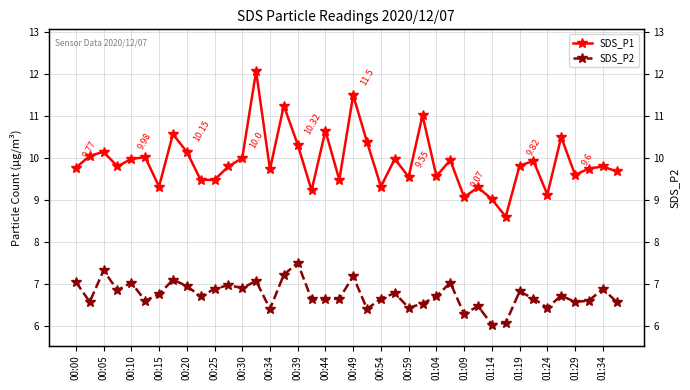

What is the total value across all series at 25?

17.6